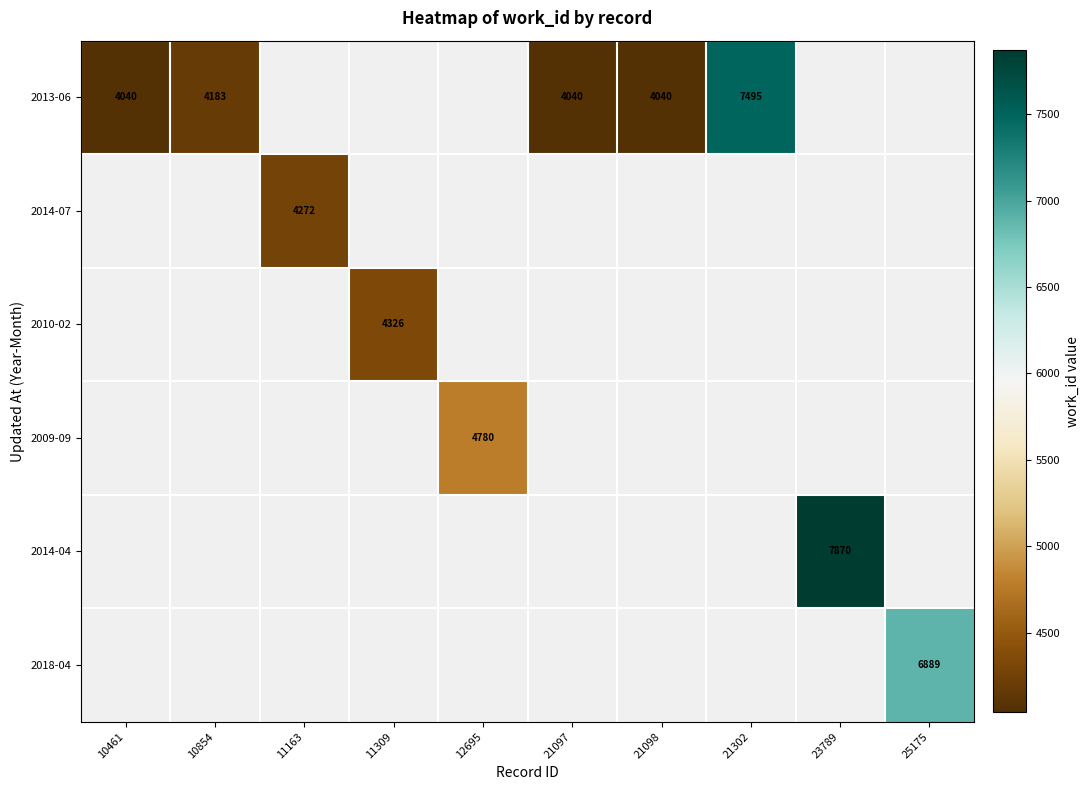

Which label corresponds to the largest value in the chart?

23789